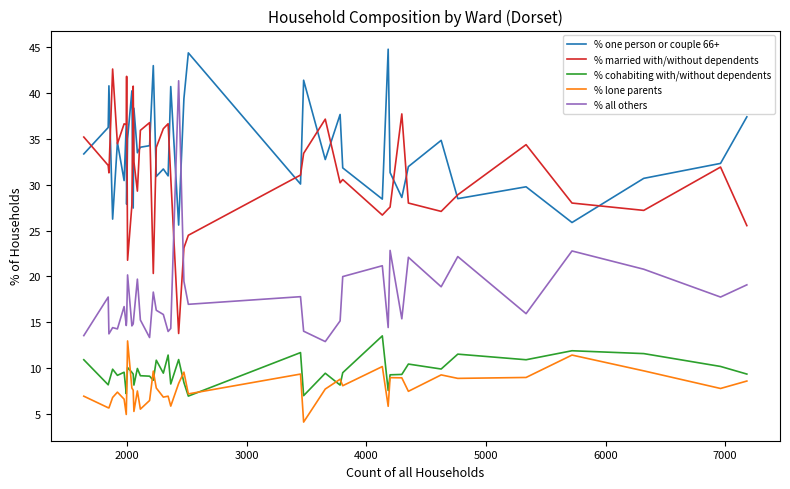

True or false: % lone parents and % one person or couple 66+ cross at least once.

False